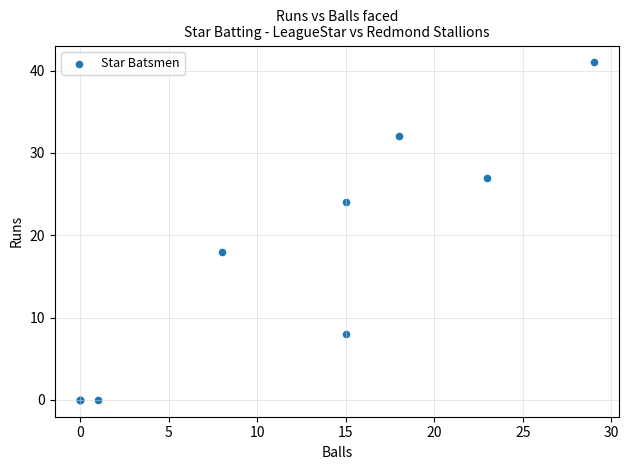

What Y value in the scatter plot is closest to 20?

18